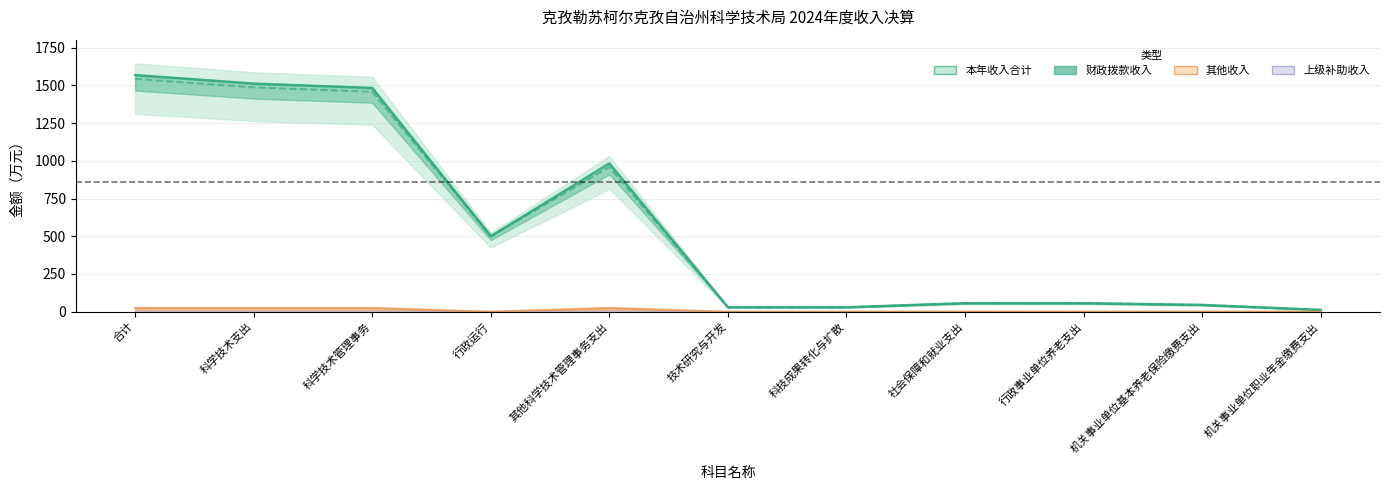

True or false: 其他收入 has more than 1 interior local peaks.

False